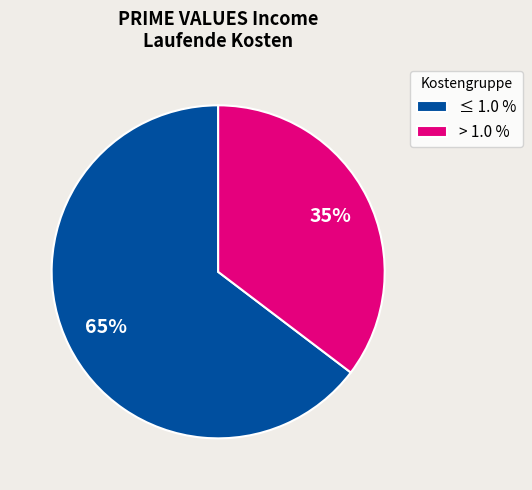

The > 1.0 % slice represents 46% of the pie. True or false?

False